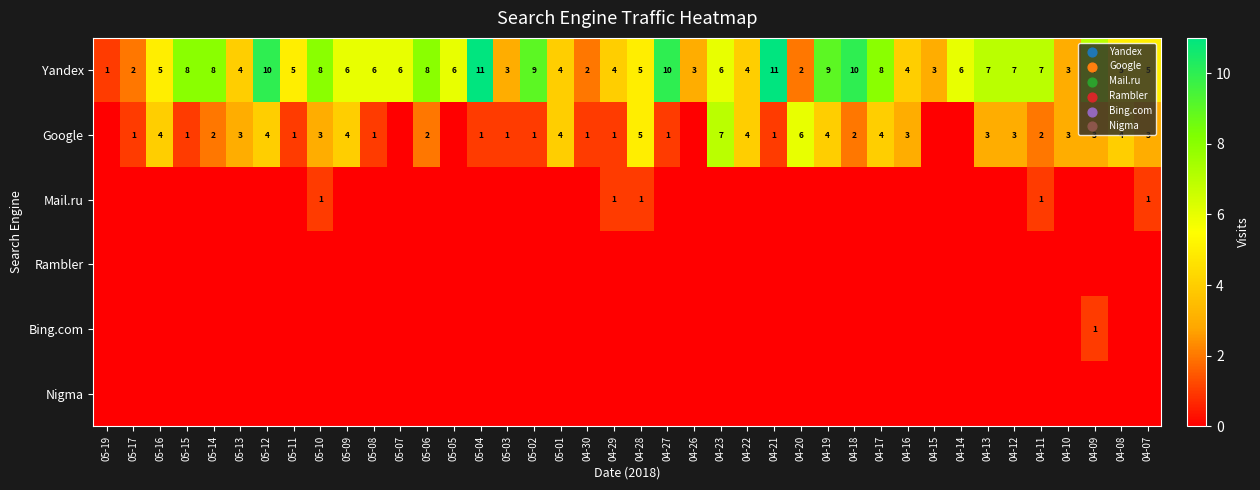

What is the difference between the second highest and second lowest values in the Yandex series?

9